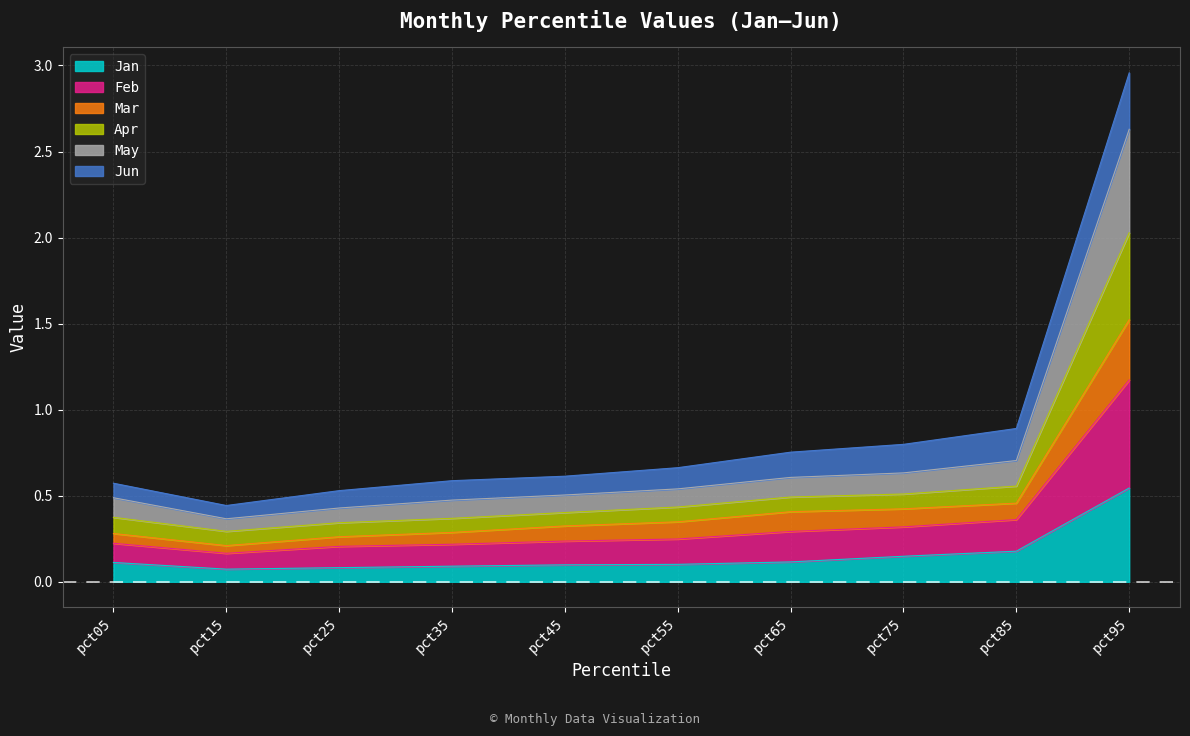

What is the maximum value shown in the chart?

3.0